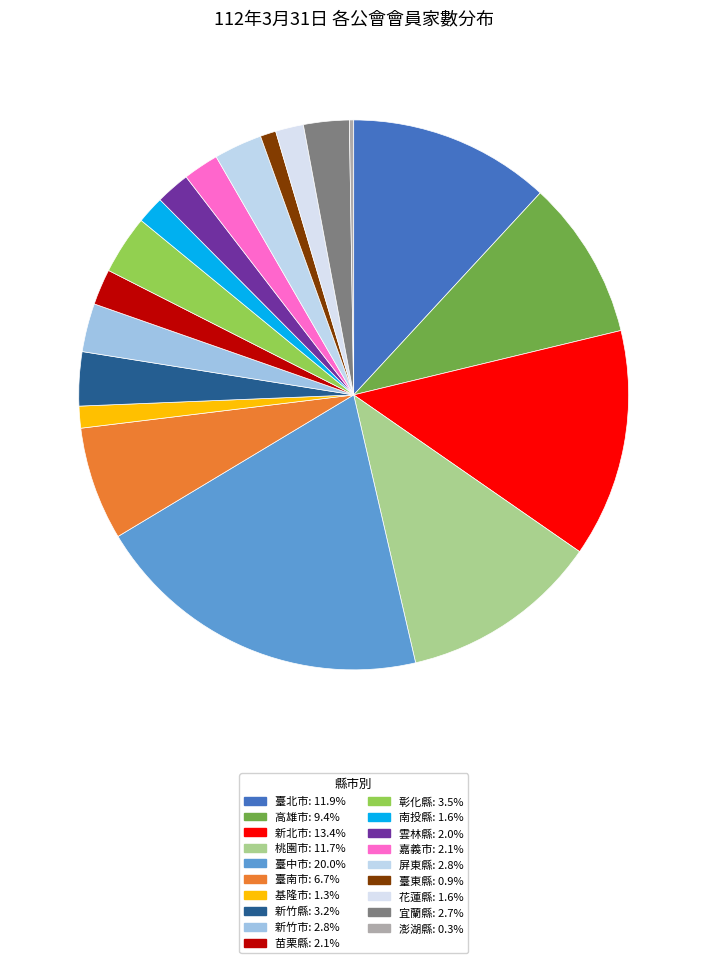

How many slices are in this pie chart?

19